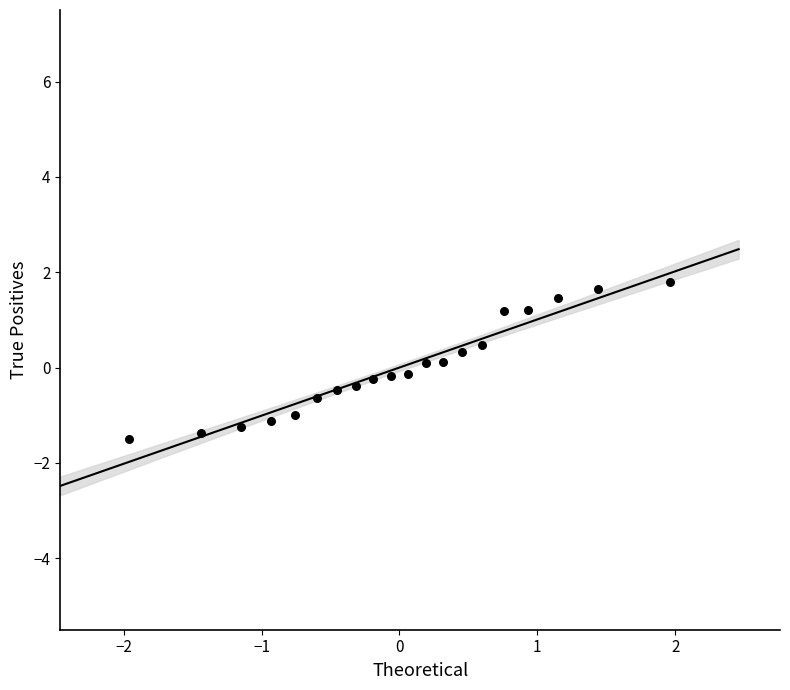

What is the range of Y values (max minus min)?

3.3